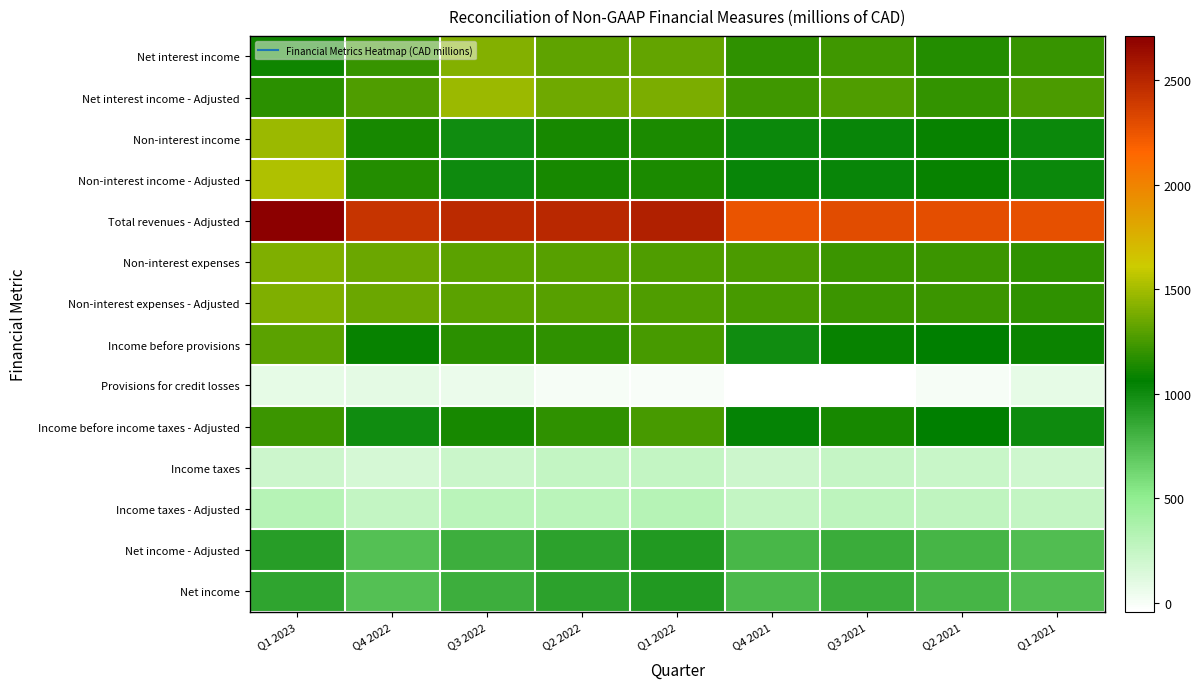

Reading right to left, list all the values displayed in this chart.

Net interest income: Q1 2021=1207	Q2 2021=1156	Q3 2021=1230	Q4 2021=1190	Q1 2022=1332	Q2 2022=1313	Q3 2022=1419	Q4 2022=1207	Q1 2023=1099
Net interest income - Adjusted: Q1 2021=1261	Q2 2021=1198	Q3 2021=1276	Q4 2021=1229	Q1 2022=1392	Q2 2022=1362	Q3 2022=1479	Q4 2022=1272	Q1 2023=1177
Non-interest income: Q1 2021=1017	Q2 2021=1082	Q3 2021=1024	Q4 2021=1021	Q1 2022=1134	Q2 2022=1126	Q3 2022=994	Q4 2022=1127	Q1 2023=1483
Non-interest income - Adjusted: Q1 2021=1020	Q2 2021=1084	Q3 2021=1025	Q4 2021=1023	Q1 2022=1138	Q2 2022=1129	Q3 2022=1005	Q4 2022=1157	Q1 2023=1535
Total revenues - Adjusted: Q1 2021=2281	Q2 2021=2282	Q3 2021=2301	Q4 2021=2252	Q1 2022=2530	Q2 2022=2491	Q3 2022=2484	Q4 2022=2429	Q1 2023=2712
Non-interest expenses: Q1 2021=1194	Q2 2021=1217	Q3 2021=1224	Q4 2021=1268	Q1 2022=1280	Q2 2022=1299	Q3 2022=1305	Q4 2022=1346	Q1 2023=1403
Non-interest expenses - Adjusted: Q1 2021=1194	Q2 2021=1217	Q3 2021=1224	Q4 2021=1259	Q1 2022=1280	Q2 2022=1299	Q3 2022=1305	Q4 2022=1346	Q1 2023=1403
Income before provisions: Q1 2021=1087	Q2 2021=1065	Q3 2021=1077	Q4 2021=993	Q1 2022=1250	Q2 2022=1192	Q3 2022=1179	Q4 2022=1083	Q1 2023=1309
Provisions for credit losses: Q1 2021=81	Q2 2021=5	Q3 2021=-43	Q4 2021=-41	Q1 2022=-2	Q2 2022=3	Q3 2022=57	Q4 2022=87	Q1 2023=86
Income before income taxes - Adjusted: Q1 2021=1006	Q2 2021=1060	Q3 2021=1120	Q4 2021=1034	Q1 2022=1252	Q2 2022=1189	Q3 2022=1122	Q4 2022=996	Q1 2023=1223
Income taxes: Q1 2021=199	Q2 2021=228	Q3 2021=240	Q4 2021=215	Q1 2022=258	Q2 2022=248	Q3 2022=225	Q4 2022=163	Q1 2023=212
Income taxes - Adjusted: Q1 2021=256	Q2 2021=272	Q3 2021=287	Q4 2021=258	Q1 2022=322	Q2 2022=300	Q3 2022=296	Q4 2022=258	Q1 2023=318
Net income - Adjusted: Q1 2021=750	Q2 2021=788	Q3 2021=833	Q4 2021=776	Q1 2022=930	Q2 2022=889	Q3 2022=826	Q4 2022=738	Q1 2023=905
Net income: Q1 2021=750	Q2 2021=788	Q3 2021=833	Q4 2021=769	Q1 2022=930	Q2 2022=889	Q3 2022=826	Q4 2022=738	Q1 2023=881